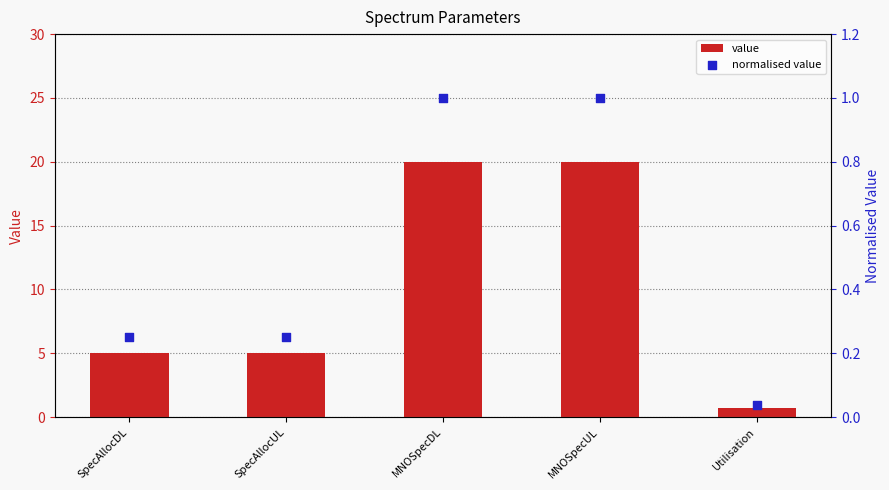

Which series has the largest Y range (max minus min)?

value